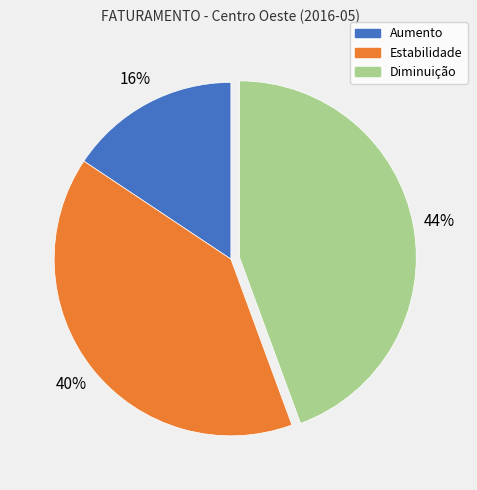

To the nearest percent, what portion does Estabilidade represent?

40%